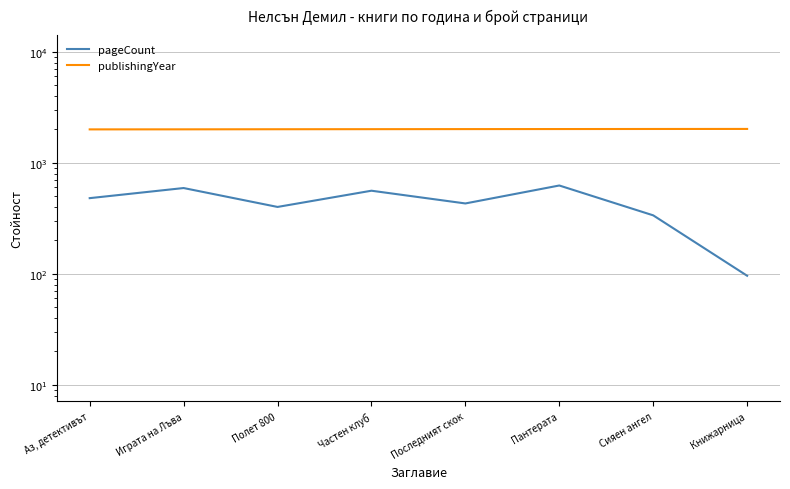

What is the label of the 7th point from the right?

Играта на Лъва